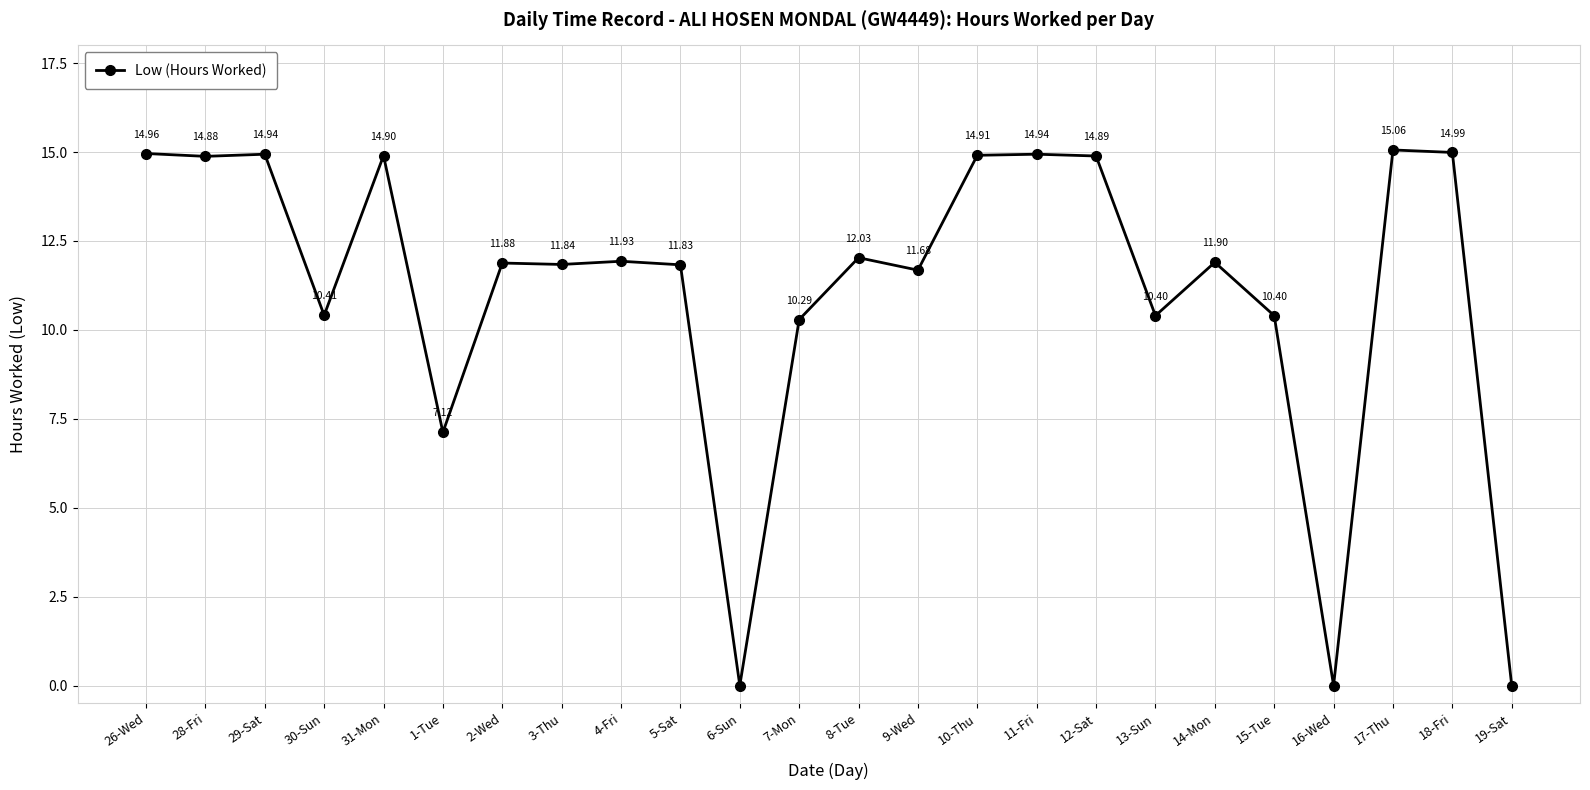

Where is the first local maximum?

29-Sat